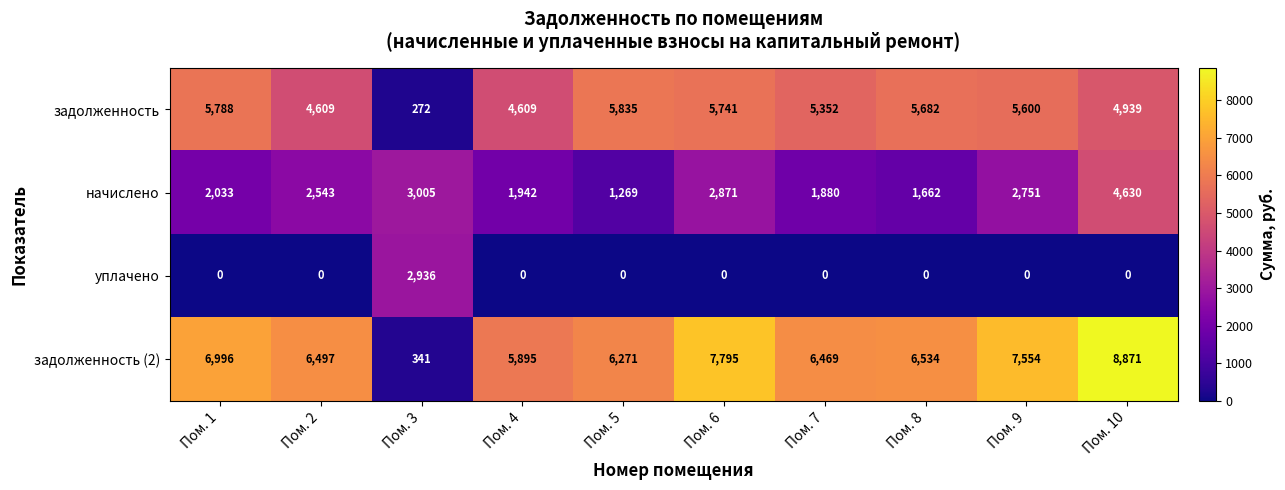

Rank the series by their maximum value, from highest to lowest.

задолженность (2), задолженность, начислено, уплачено